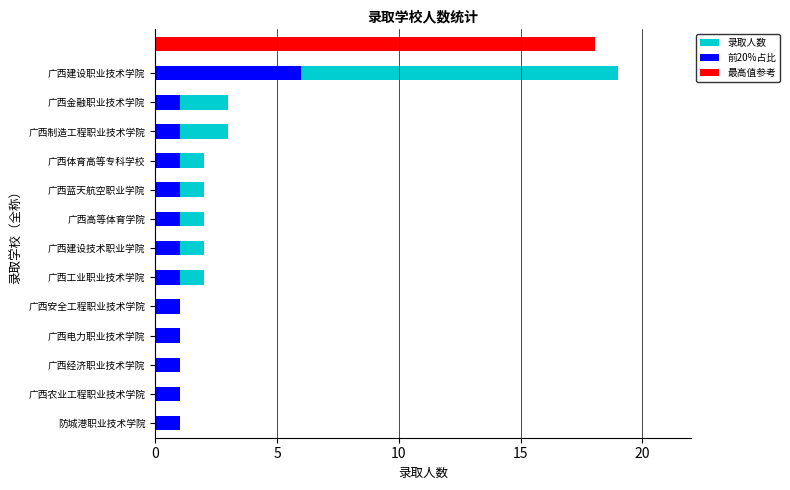

What is the sum of the 录取人数 values at 广西安全工程职业技术学院 and 广西制造工程职业技术学院?

4